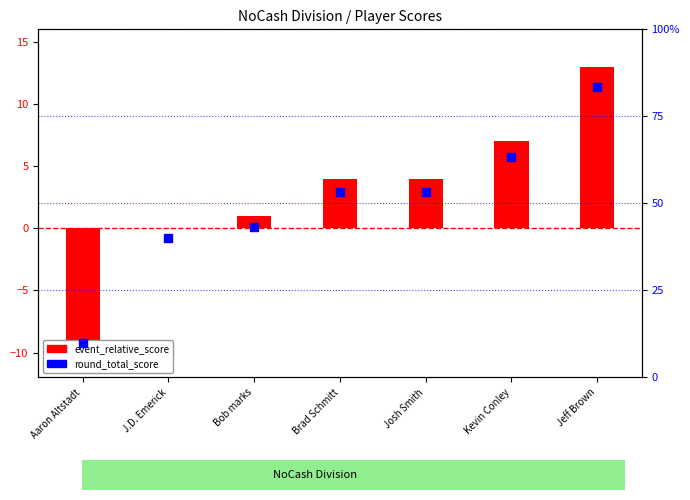

At which category is the sum across all series the highest?

Jeff Brown